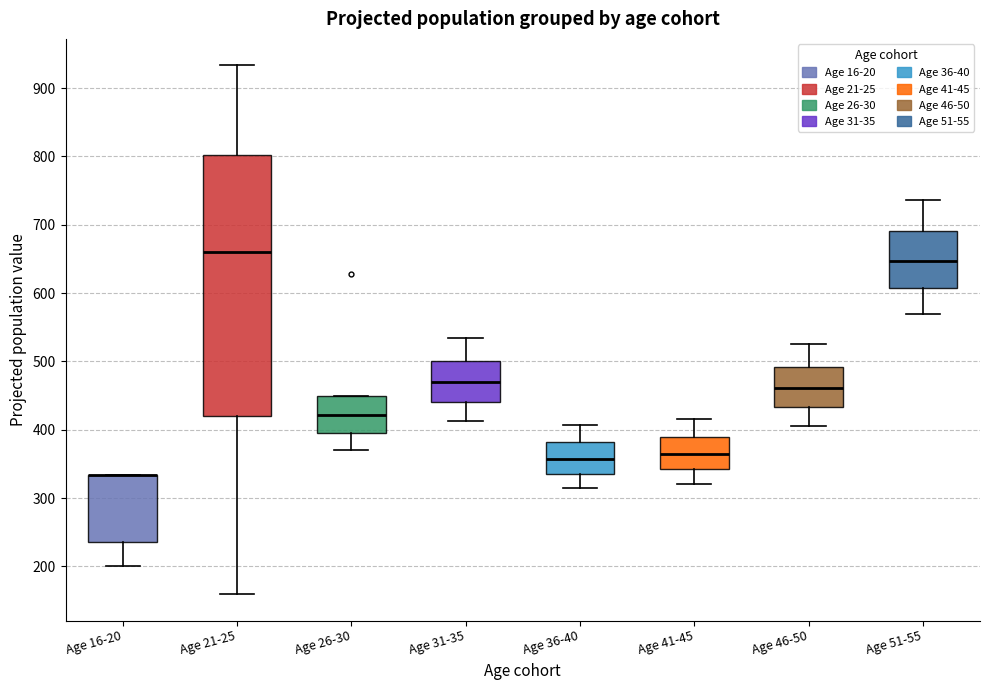

Reading left to right, read every box against the y-axis: the position of its median line, the range the box covers, and the ends of its whiskers. The values are not printed on the chart, so give them approximately, as read against the axis.

Age 16-20: median 330 (drawn on the box's upper edge), box 240 to 330, whiskers 200 to 330
Age 21-25: median 660, box 420 to 800, whiskers 160 to 930
Age 26-30: median 420, box 390 to 450, whiskers 370 to 450
Age 31-35: median 470, box 440 to 500, whiskers 410 to 530
Age 36-40: median 360, box 340 to 380, whiskers 310 to 410
Age 41-45: median 370, box 340 to 390, whiskers 320 to 420
Age 46-50: median 460, box 430 to 490, whiskers 410 to 530
Age 51-55: median 650, box 610 to 690, whiskers 570 to 740